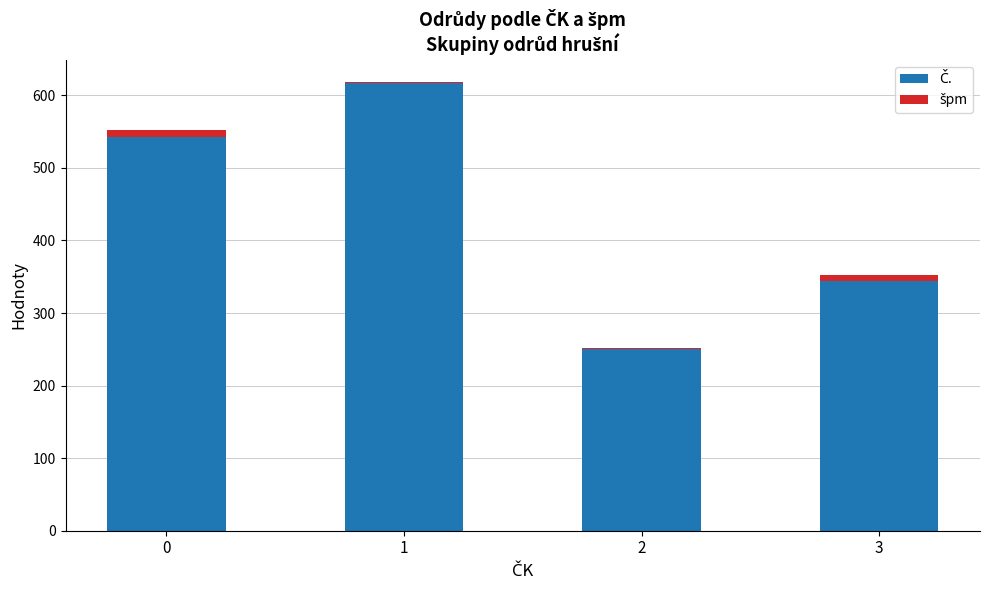

Between 1 and 2, which series saw the biggest shift?

Č.